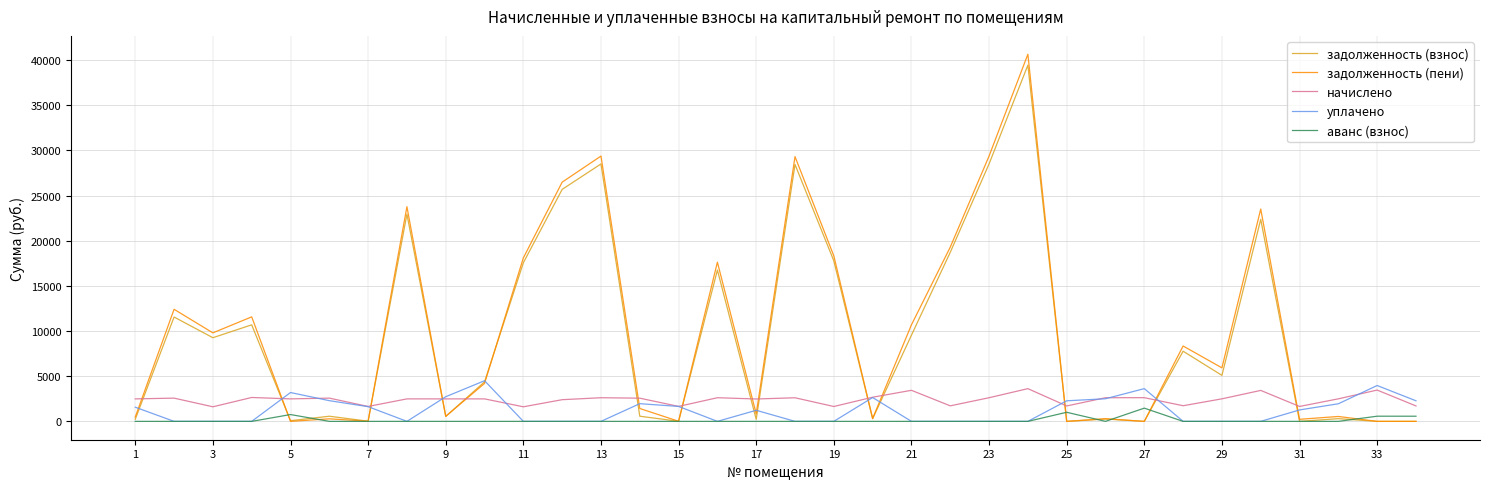

Which series has the largest range (max minus min)?

задолженность (пени)